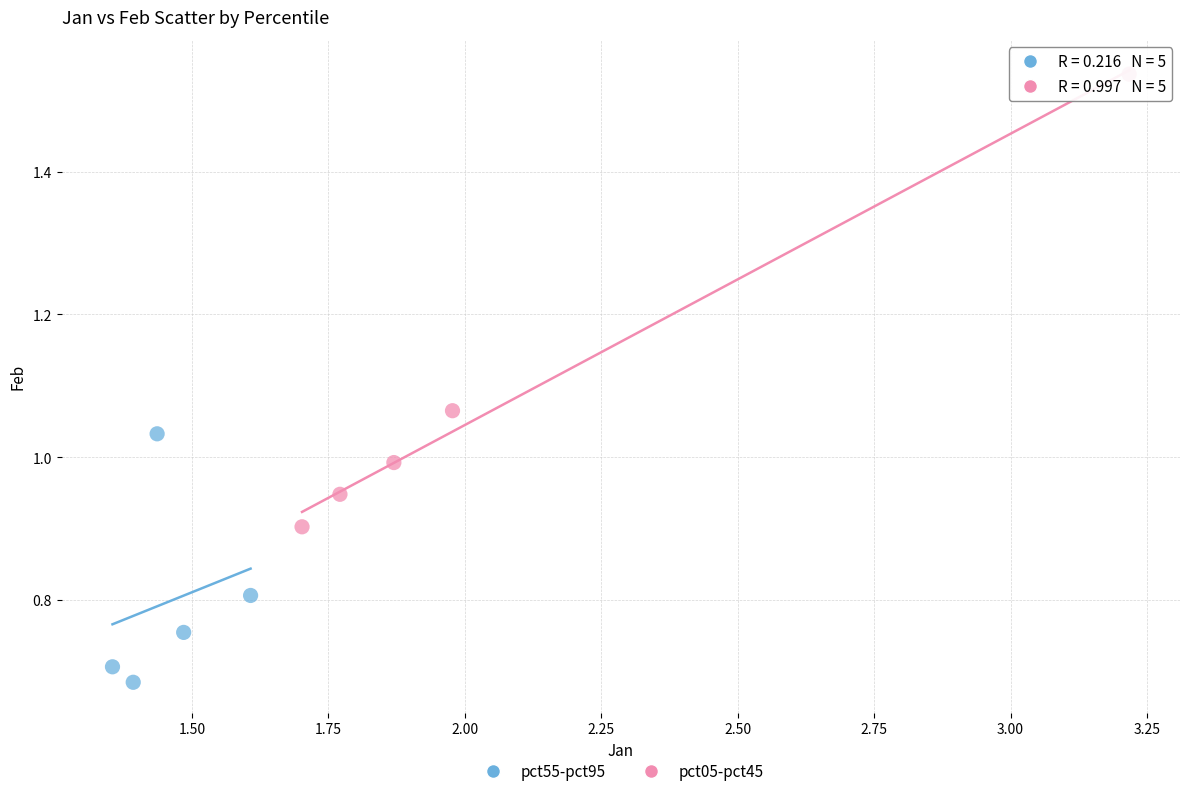

Which series reaches the maximum Y coordinate?

pct05-pct45